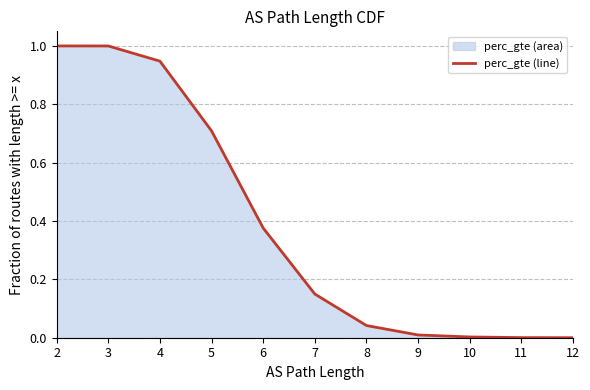

At which category does the chart reach its peak across all series?

2